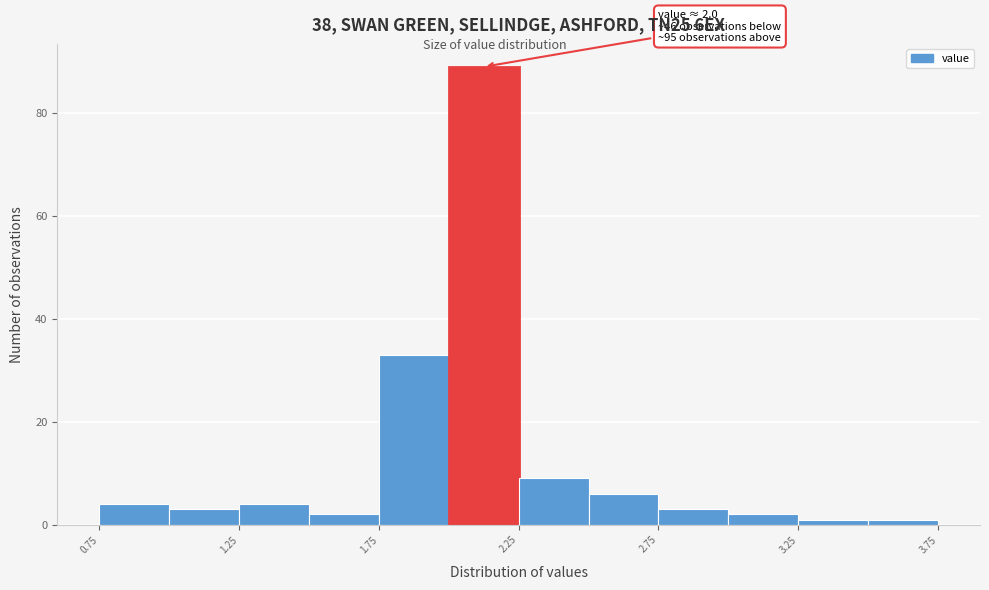

Over which range of the x-axis is the bar tallest?

2.00 to 2.25